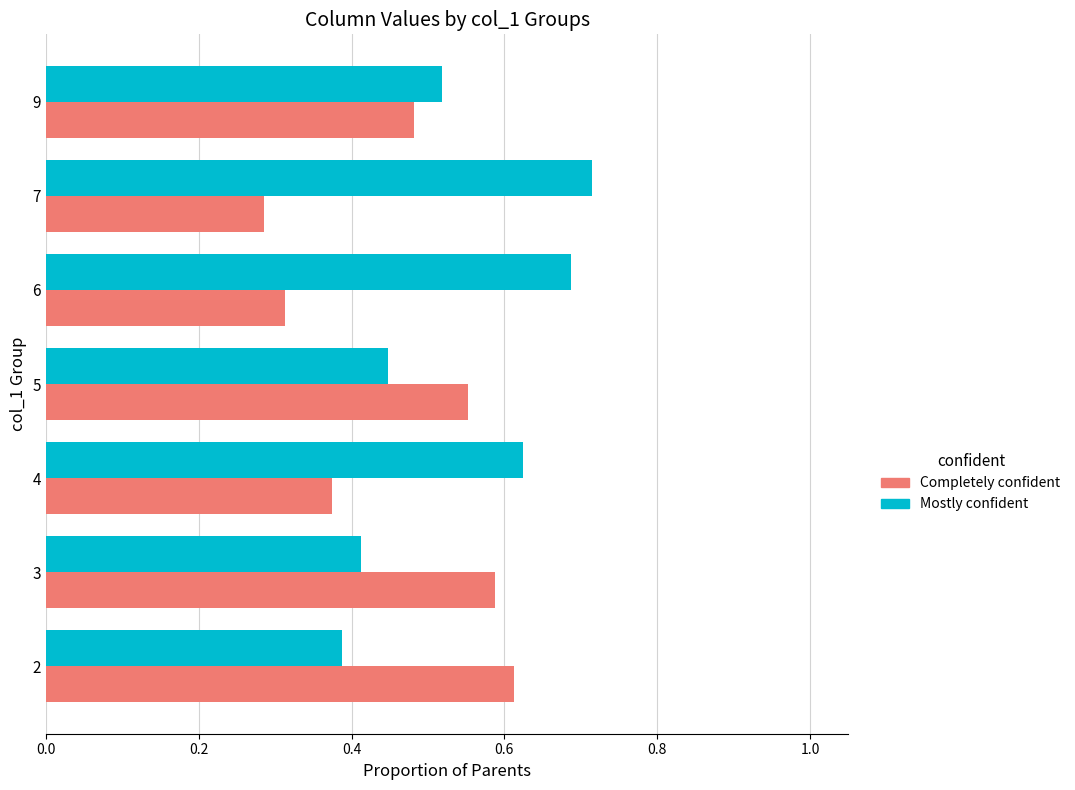

What is the total value across all series at 3?

1.0